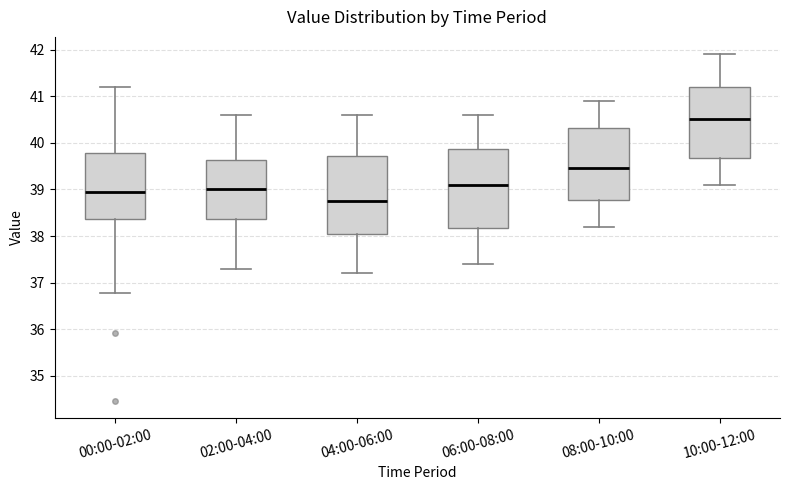

Which box's median line is the highest?

10:00-12:00